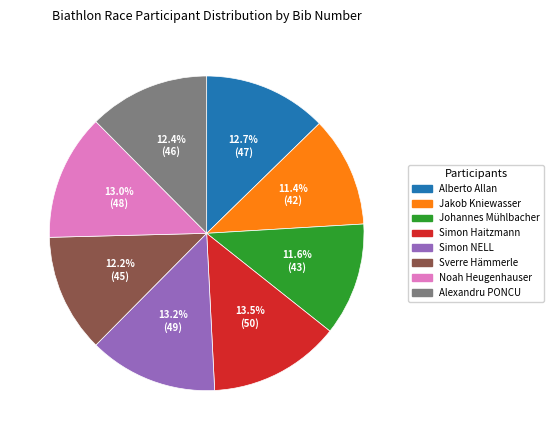

Does Sverre Hämmerle represent more than half of the total?

No